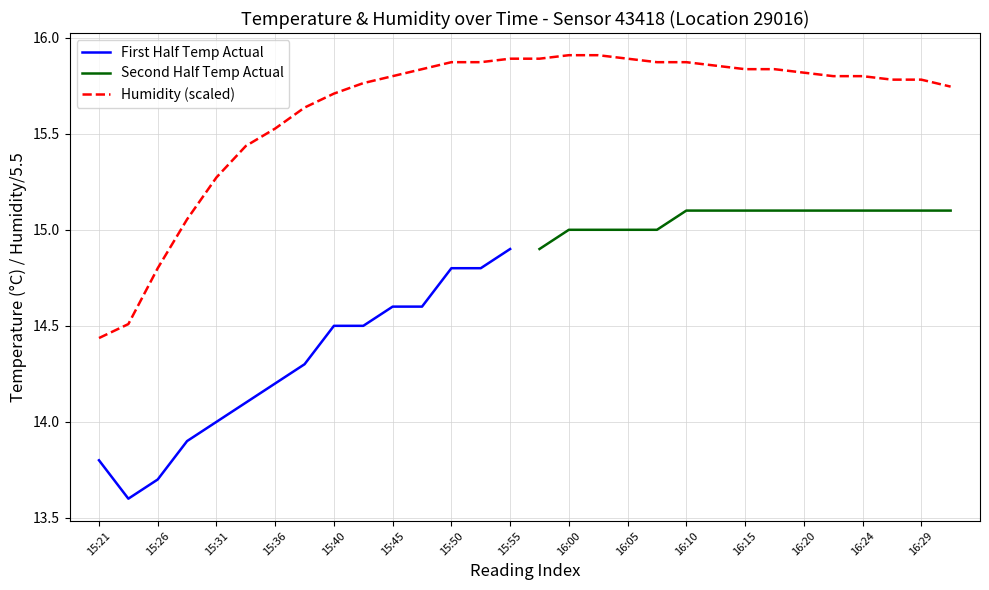

What is the change in value from 15:21 to 16:27?

+1.3